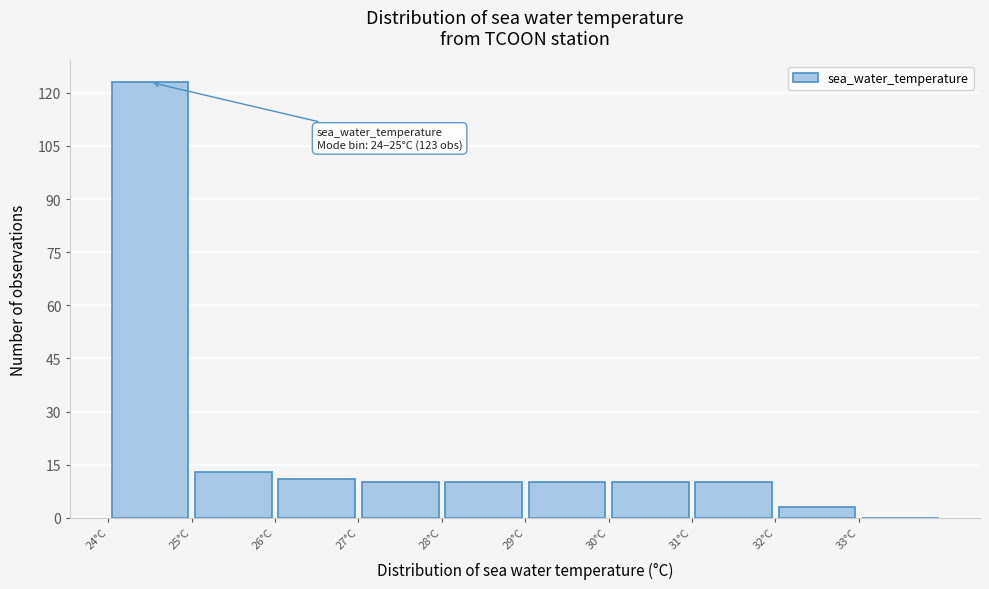

Which range on the x-axis has the tallest bar?

24 to 25